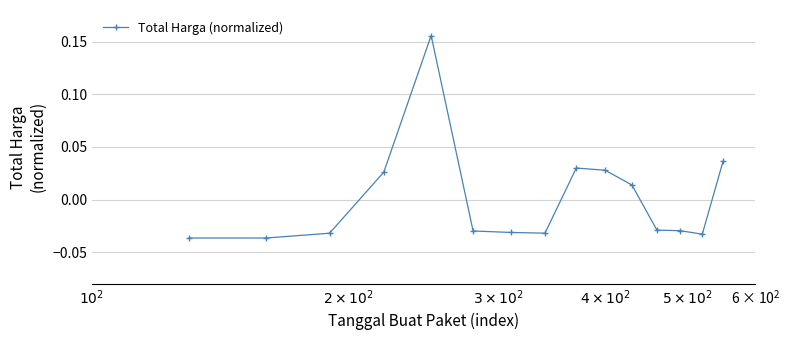

Is this an area chart (filled region under the line)?

No